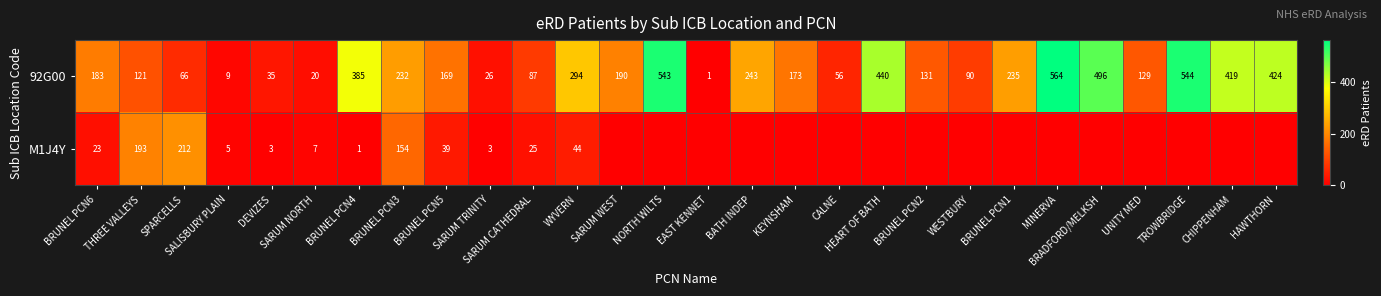

True or false: 92G00 has a value of 20 at SARUM NORTH.

True